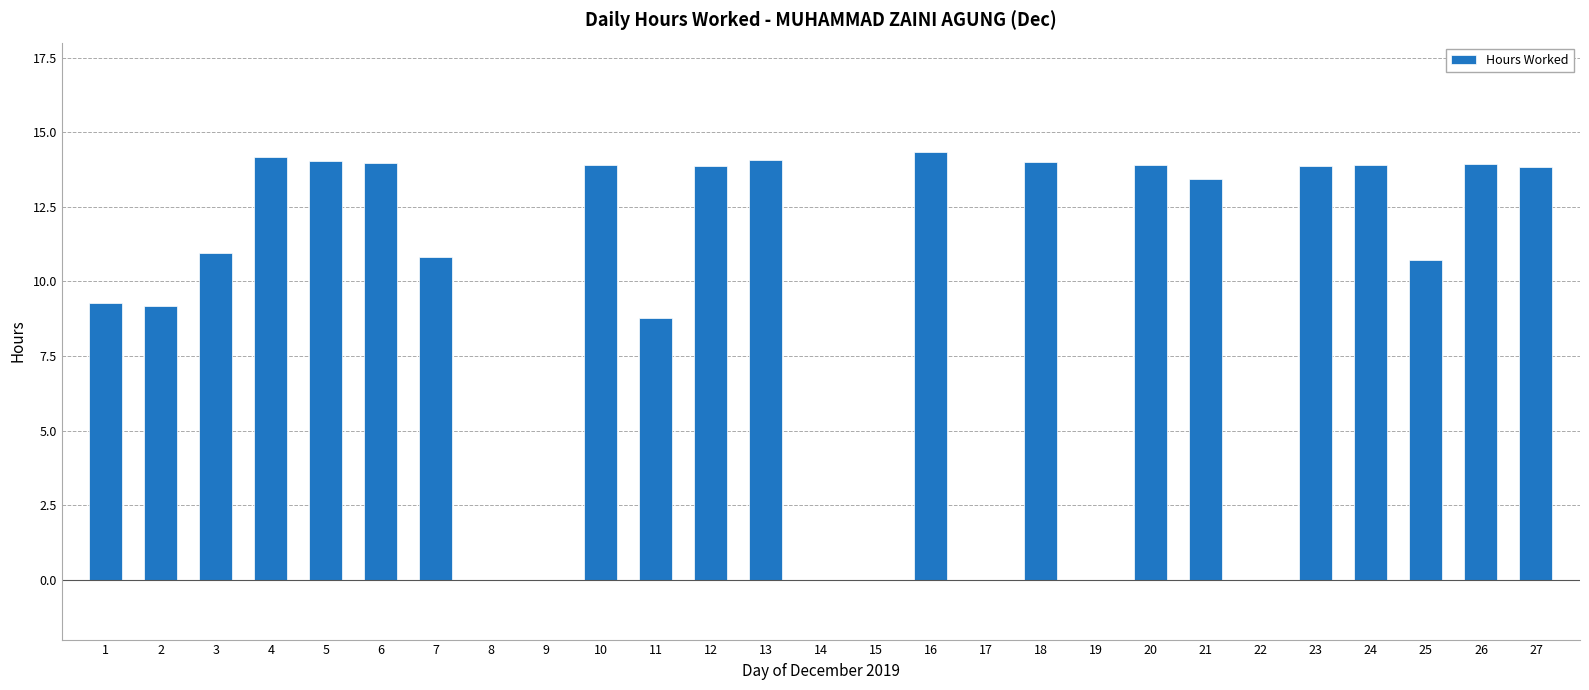

How many series are shown in this chart?

1